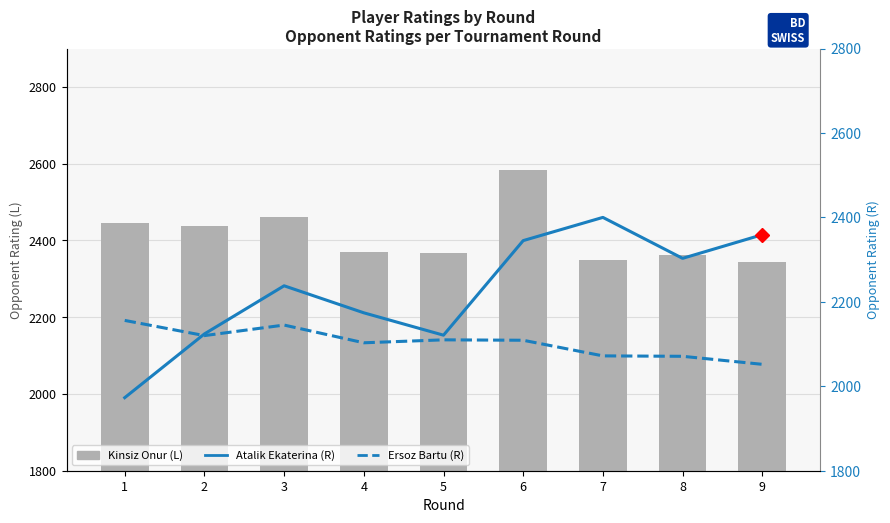

True or false: Kinsiz Onur (L) has a value of 972 at 9.

False